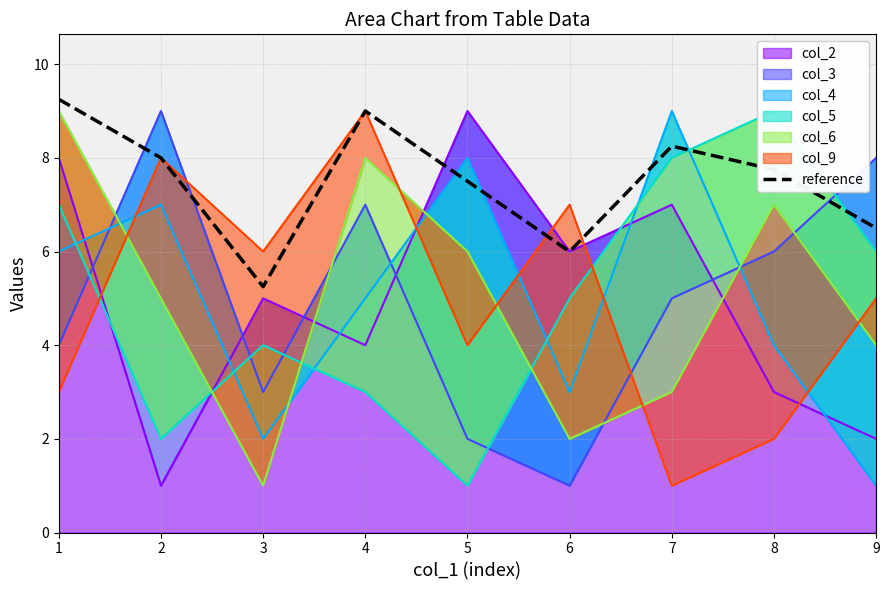

Where is the first local maximum?

4